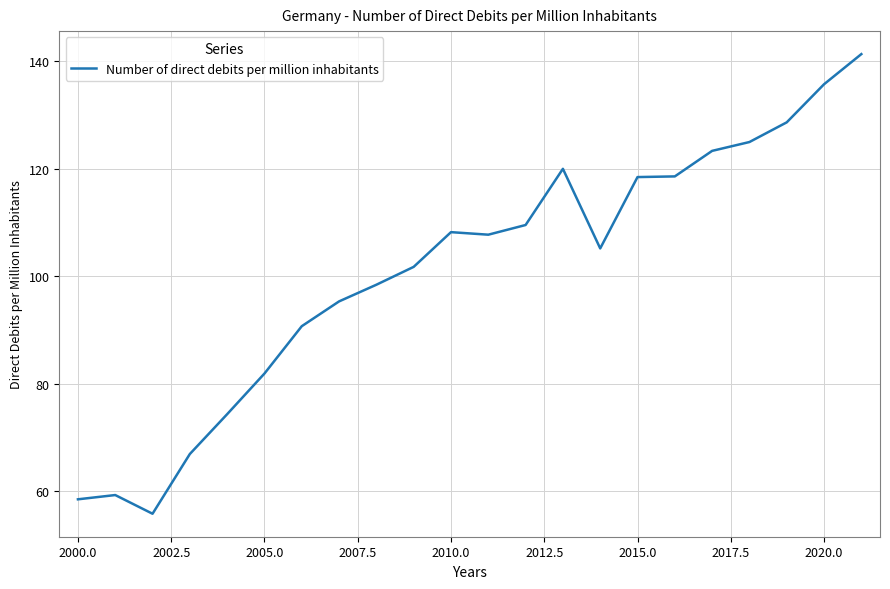

What is the sum of all values?

2224.7